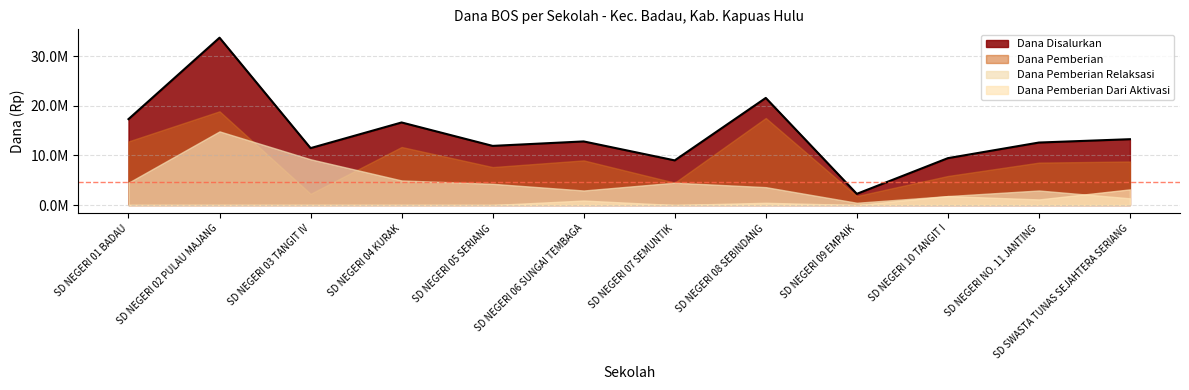

True or false: Dana Pemberian Dari Aktivasi has a value of 1800000 at SD NEGERI 10 TANGIT I.

True